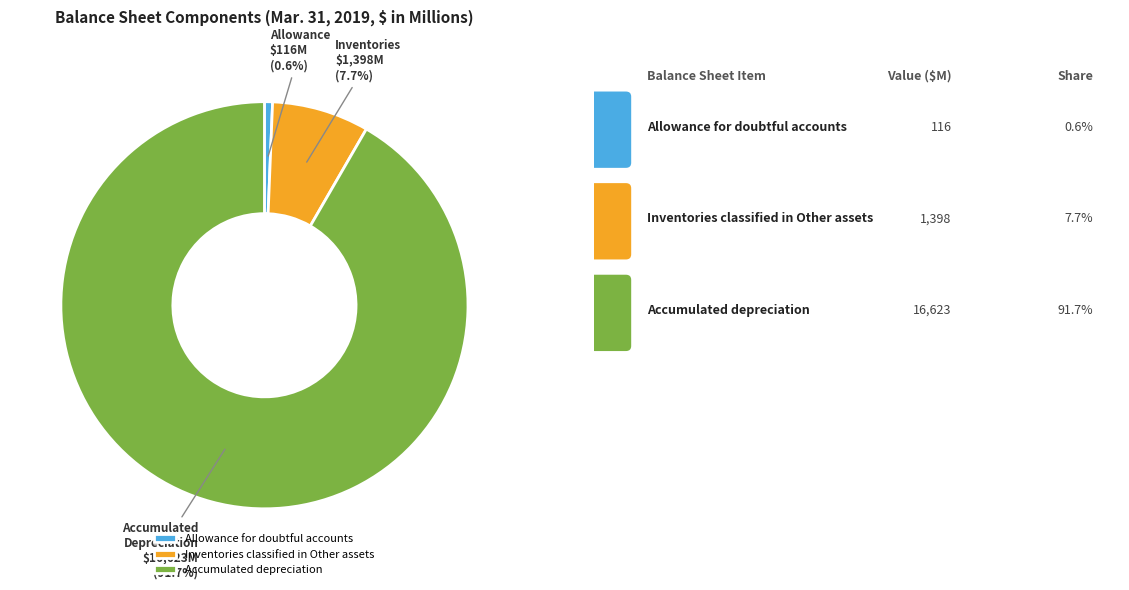

Which category has the smallest portion of the pie?

Allowance for doubtful accounts